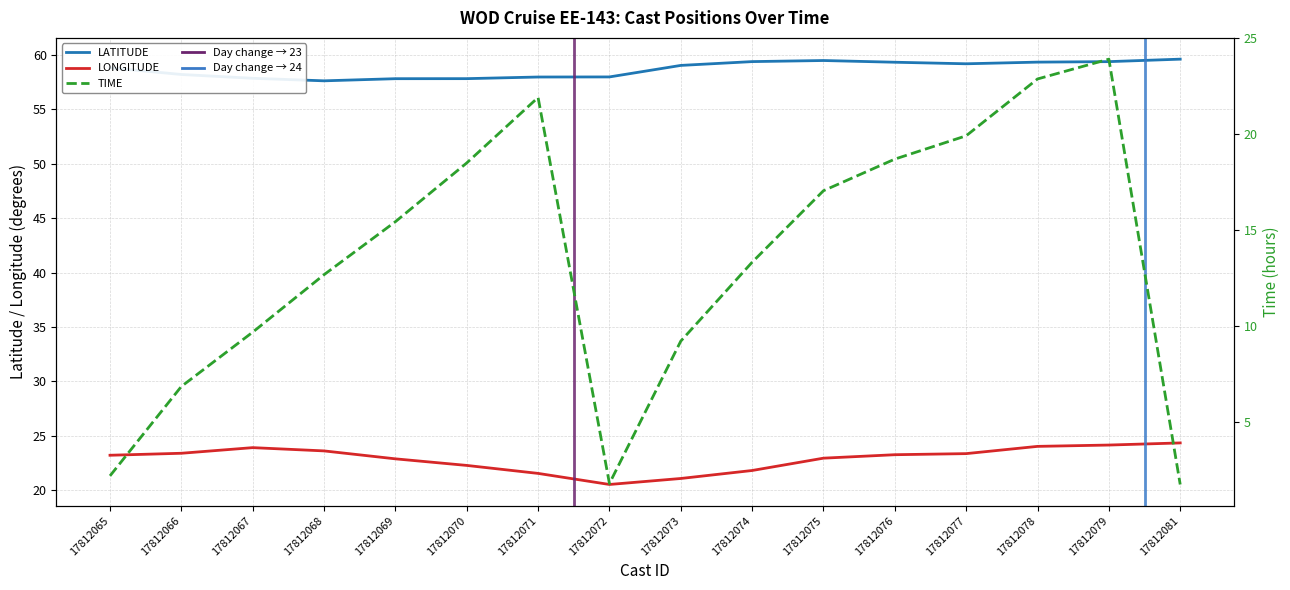

How many values in the LONGITUDE series are below 23?

7